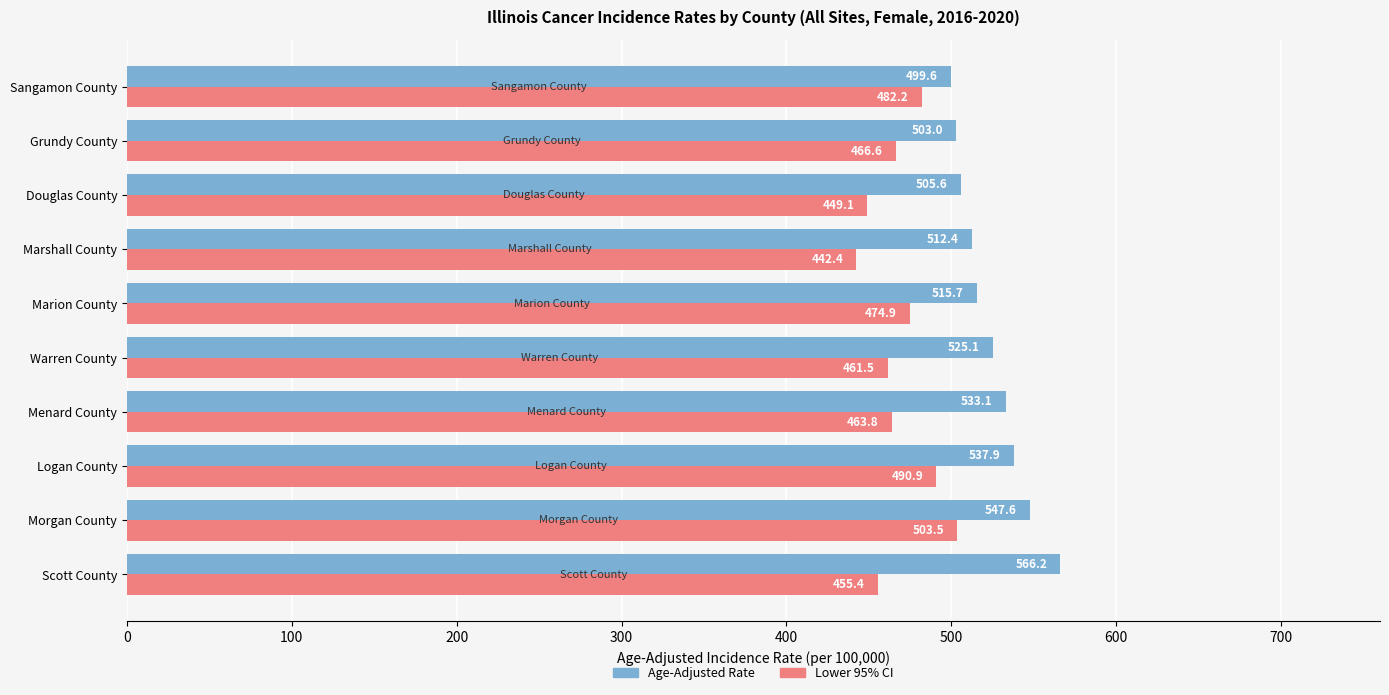

What is the difference between the highest and lowest values at Morgan County?

44.1